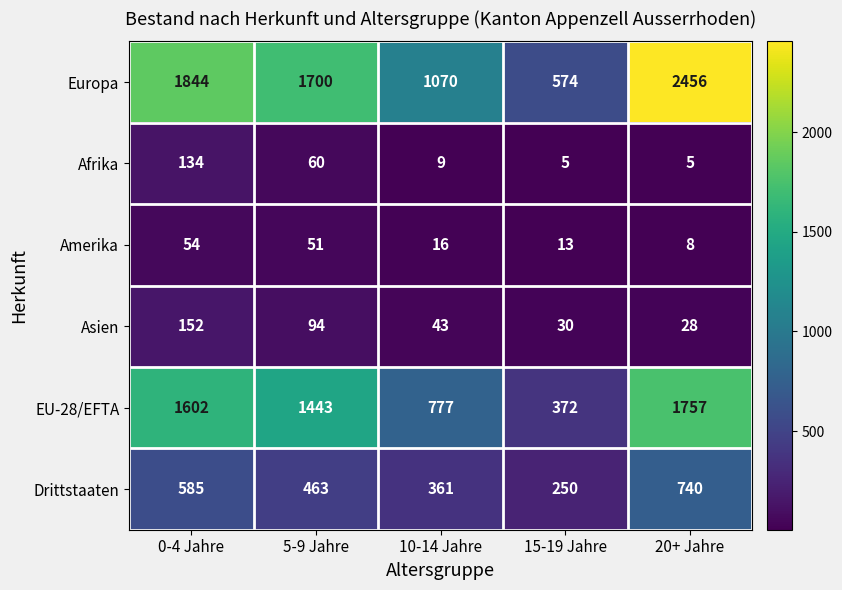

The Asien series shows 19 at 15-19 Jahre. True or false?

False